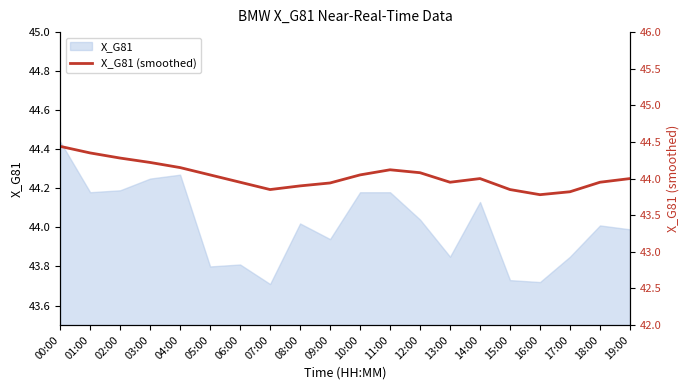

What is the minimum value shown in the chart?

43.8